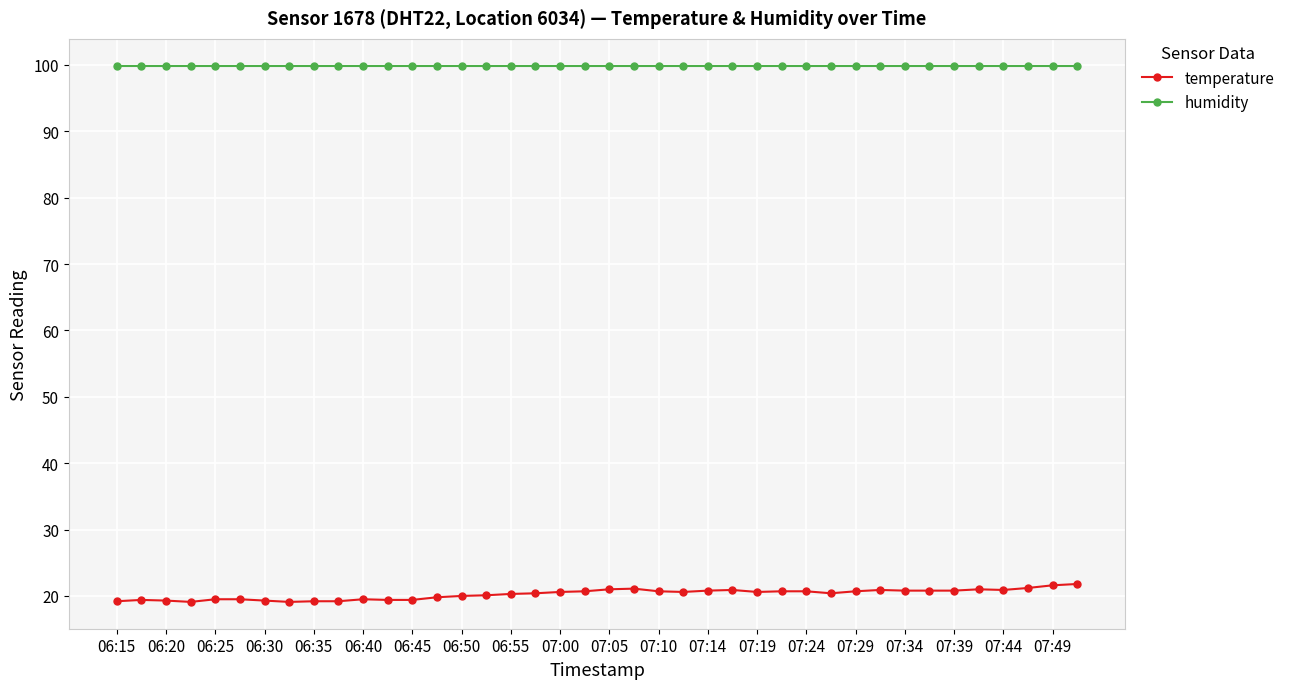

What is the difference between the maximum and minimum values in the temperature series?

2.7